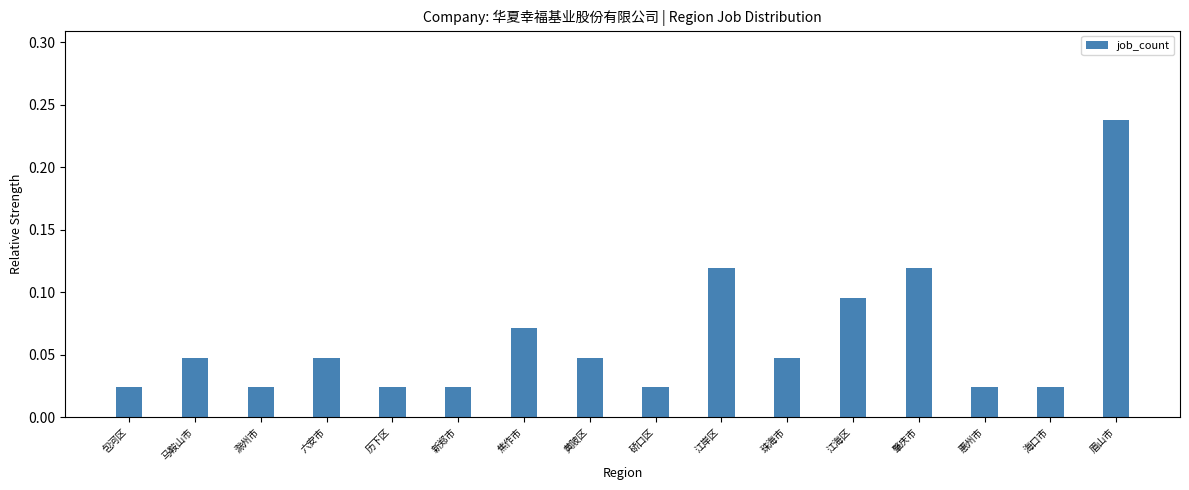

What is the sum of all values?

1.0